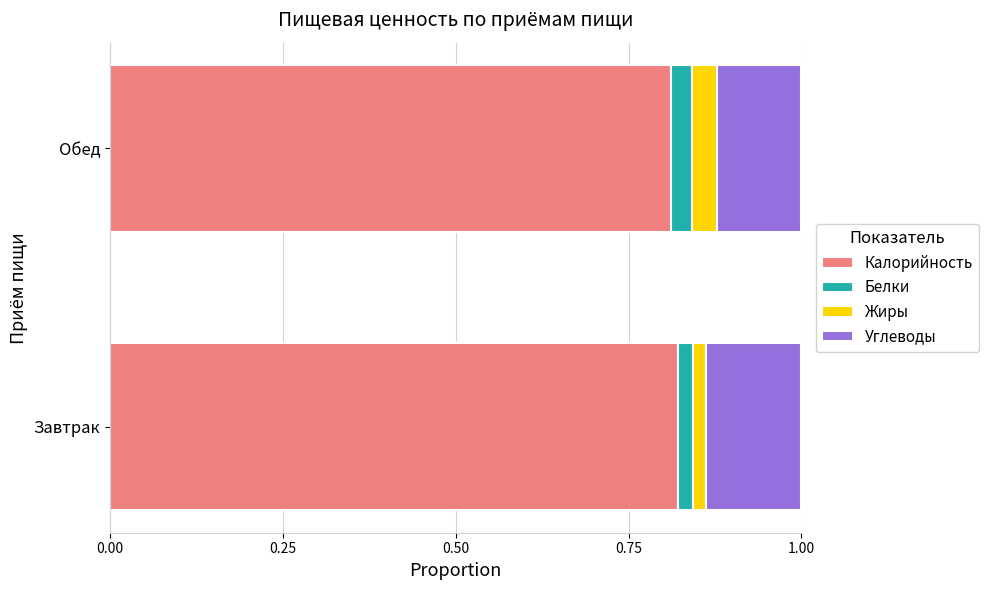

How many data points does each series have?

2